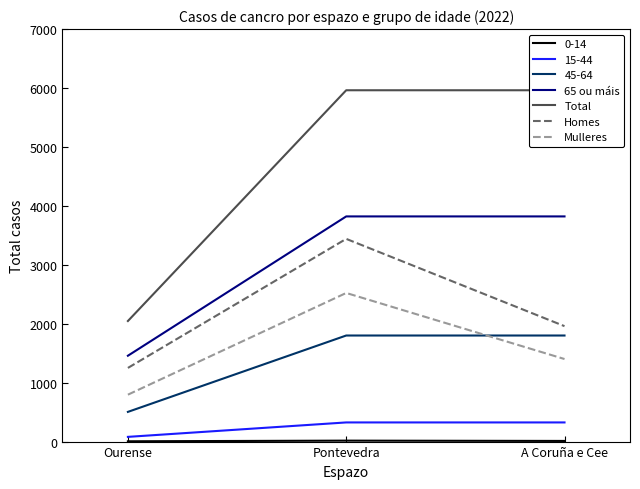

At which label does Mulleres first exceed 1401?

Pontevedra